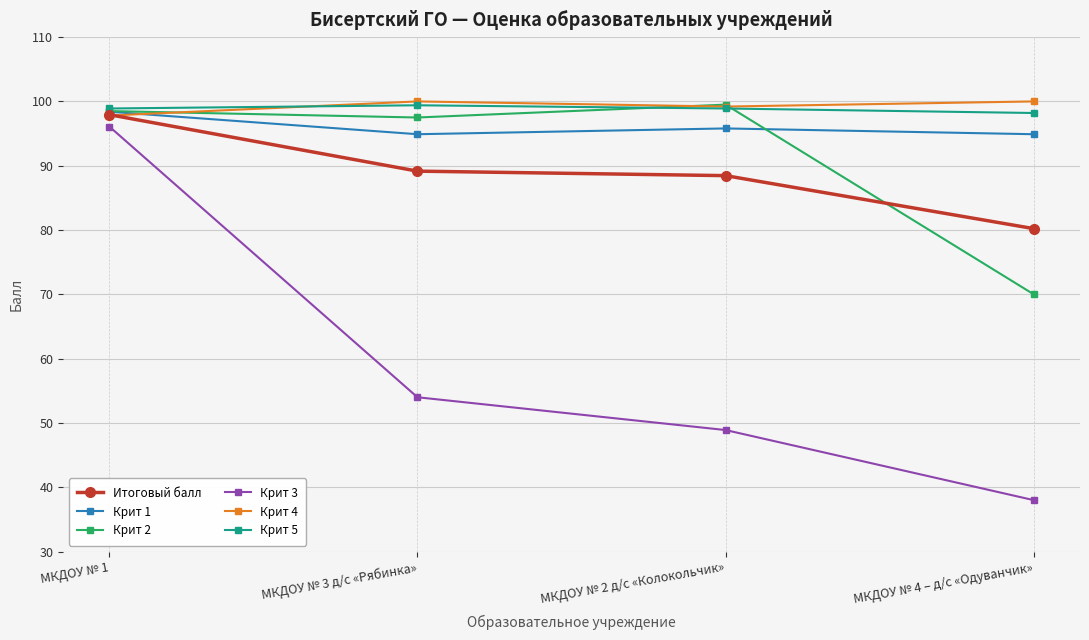

What is the value of the Крит 4 point at the 1st from the left?

97.8